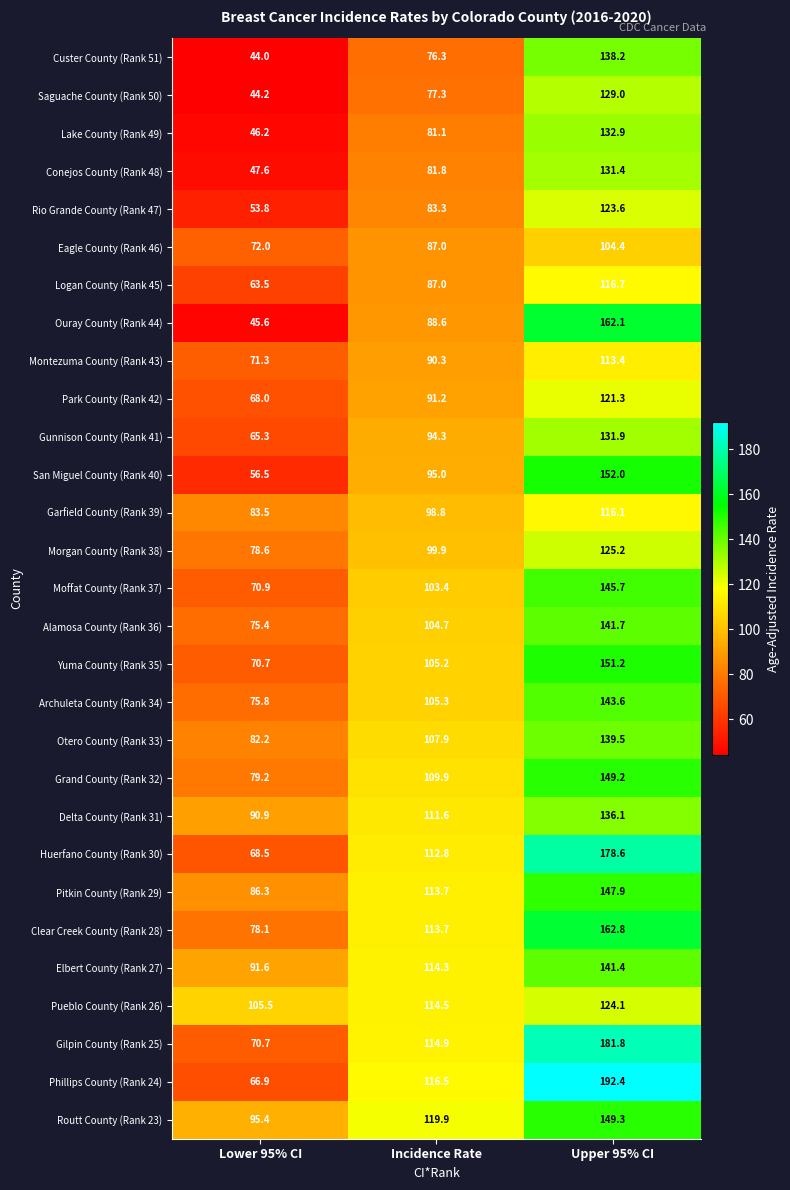

Count the number of categories in the chart.

3